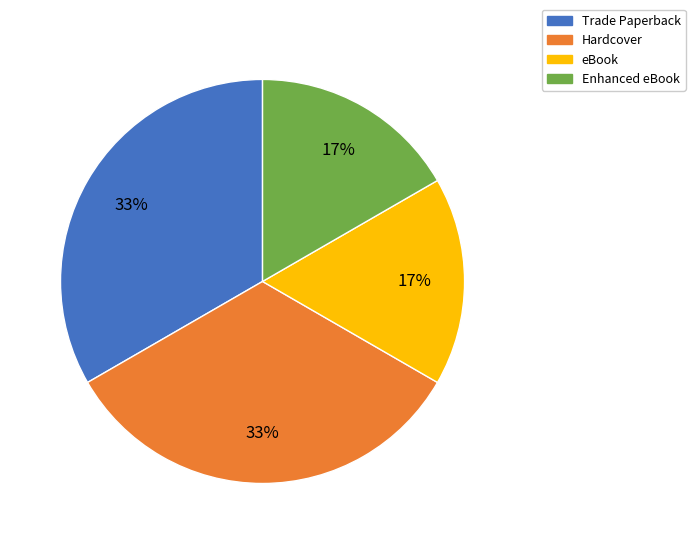

How many segments does this pie chart have?

4